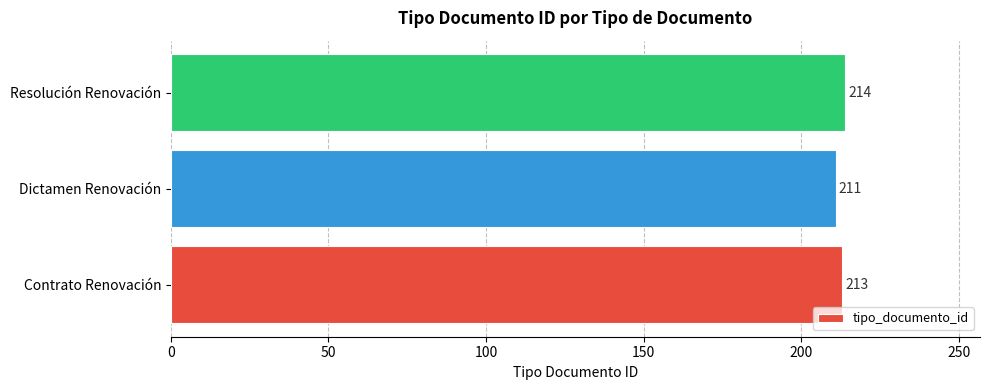

Reading bottom to top, list all the values displayed in this chart.

213	211	214